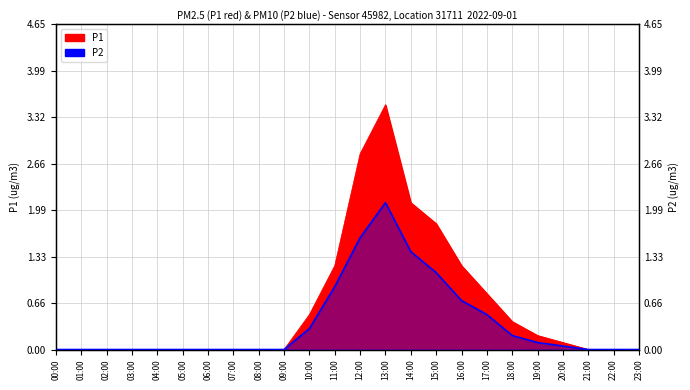

At which label is the value closest to 1?

11:00